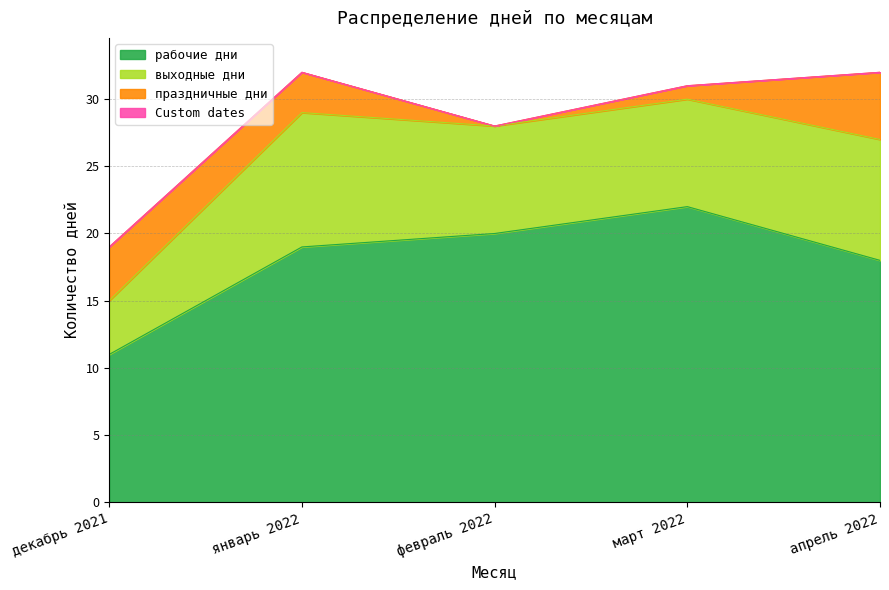

Does the chart display data point markers on the line(s)?

No